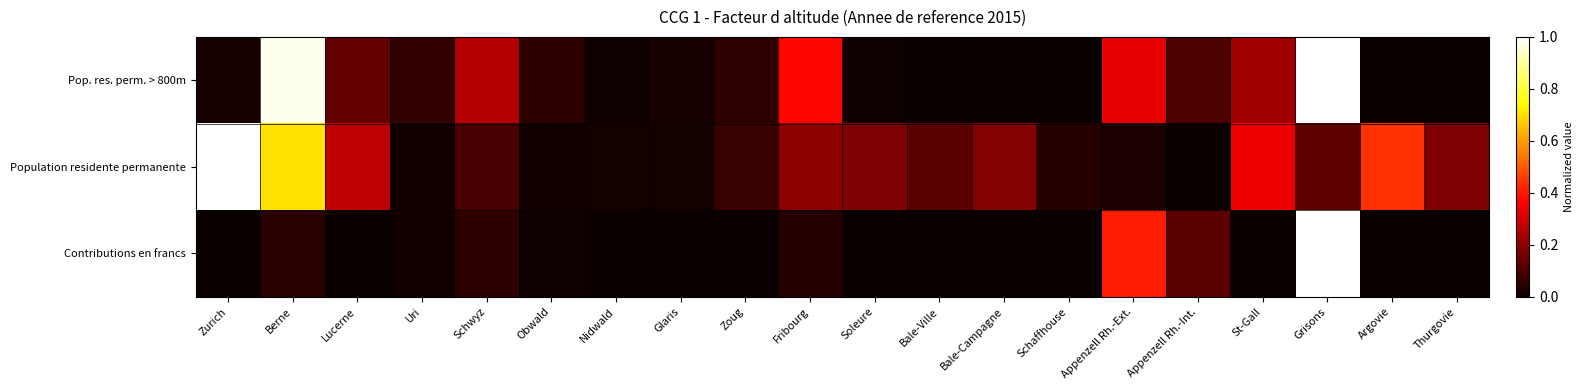

Reading left to right, transcribe all the data shown in this chart.

Pop. res. perm. > 800m: Zurich=0.0	Berne=1.0	Lucerne=0.1	Uri=0.1	Schwyz=0.3	Obwald=0.1	Nidwald=0.0	Glaris=0.0	Zoug=0.1	Fribourg=0.4	Soleure=0.0	Bale-Ville=0.0	Bale-Campagne=0.0	Schaffhouse=0.0	Appenzell Rh.-Ext.=0.3	Appenzell Rh.-Int.=0.1	St-Gall=0.2	Grisons=1.0	Argovie=0.0	Thurgovie=0.0
Population residente permanente: Zurich=1.0	Berne=0.7	Lucerne=0.3	Uri=0.0	Schwyz=0.1	Obwald=0.0	Nidwald=0.0	Glaris=0.0	Zoug=0.1	Fribourg=0.2	Soleure=0.2	Bale-Ville=0.1	Bale-Campagne=0.2	Schaffhouse=0.0	Appenzell Rh.-Ext.=0.0	Appenzell Rh.-Int.=0.0	St-Gall=0.3	Grisons=0.1	Argovie=0.4	Thurgovie=0.2
Contributions en francs: Zurich=0.0	Berne=0.0	Lucerne=0.0	Uri=0.0	Schwyz=0.1	Obwald=0.0	Nidwald=0.0	Glaris=0.0	Zoug=0.0	Fribourg=0.0	Soleure=0.0	Bale-Ville=0.0	Bale-Campagne=0.0	Schaffhouse=0.0	Appenzell Rh.-Ext.=0.4	Appenzell Rh.-Int.=0.1	St-Gall=0.0	Grisons=1.0	Argovie=0.0	Thurgovie=0.0